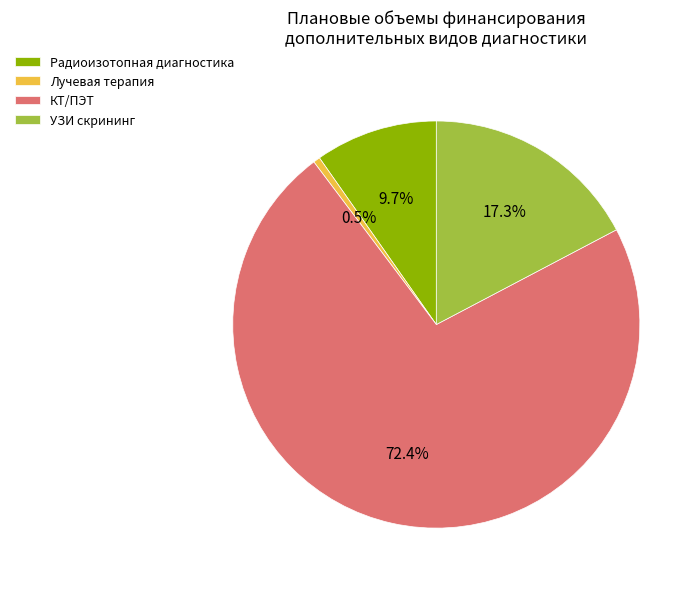

How many segments does this pie chart have?

4